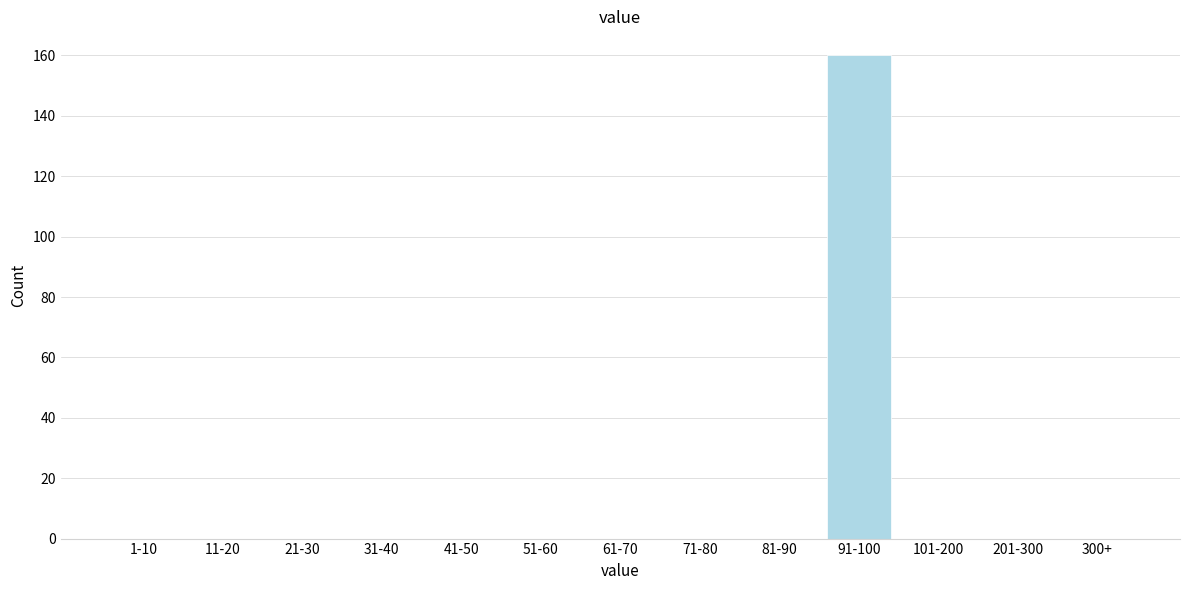

Reading left to right, list all the values displayed in this chart.

1-10=0	11-20=0	21-30=0	31-40=0	41-50=0	51-60=0	61-70=0	71-80=0	81-90=0	91-100=160	101-200=0	201-300=0	300+=0